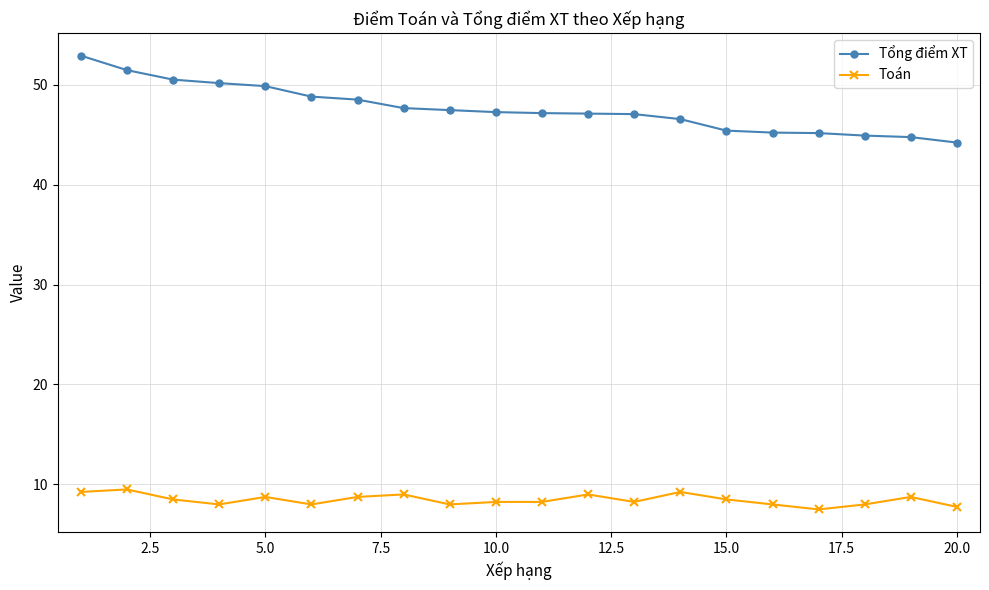

True or false: Toán has more than 2 points higher than both neighbors.

True